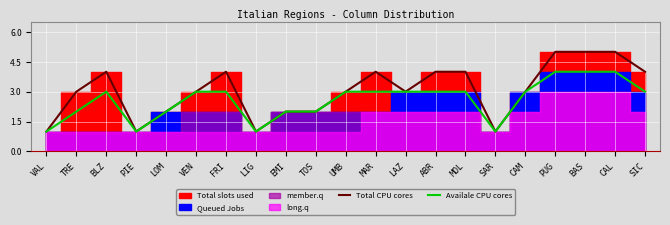

Between VEN and UMB, which series saw the biggest shift?

Total CPU cores